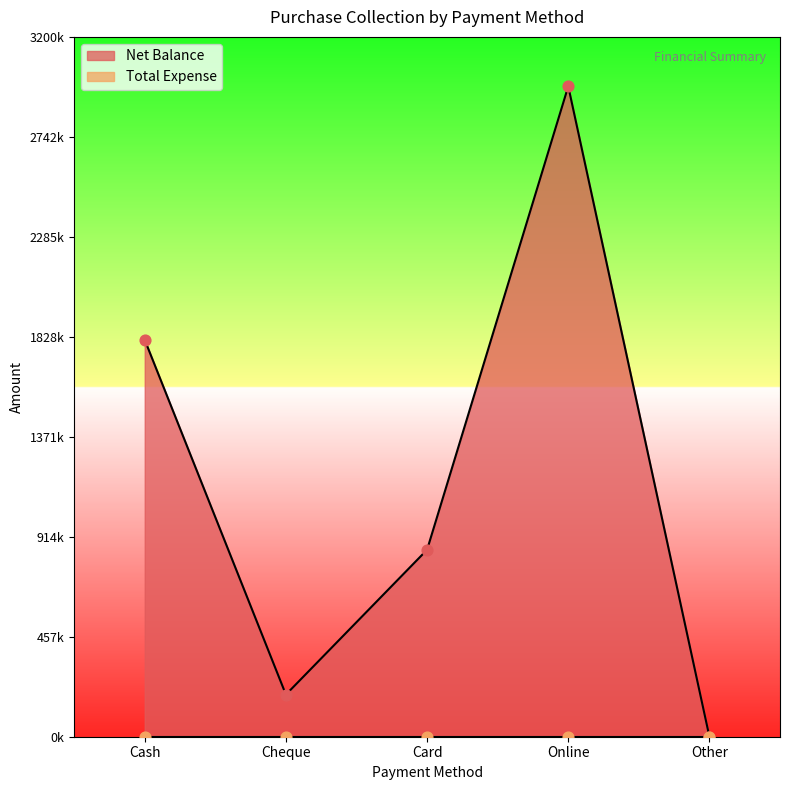

What is the change in value from Online to Other?

-2973939